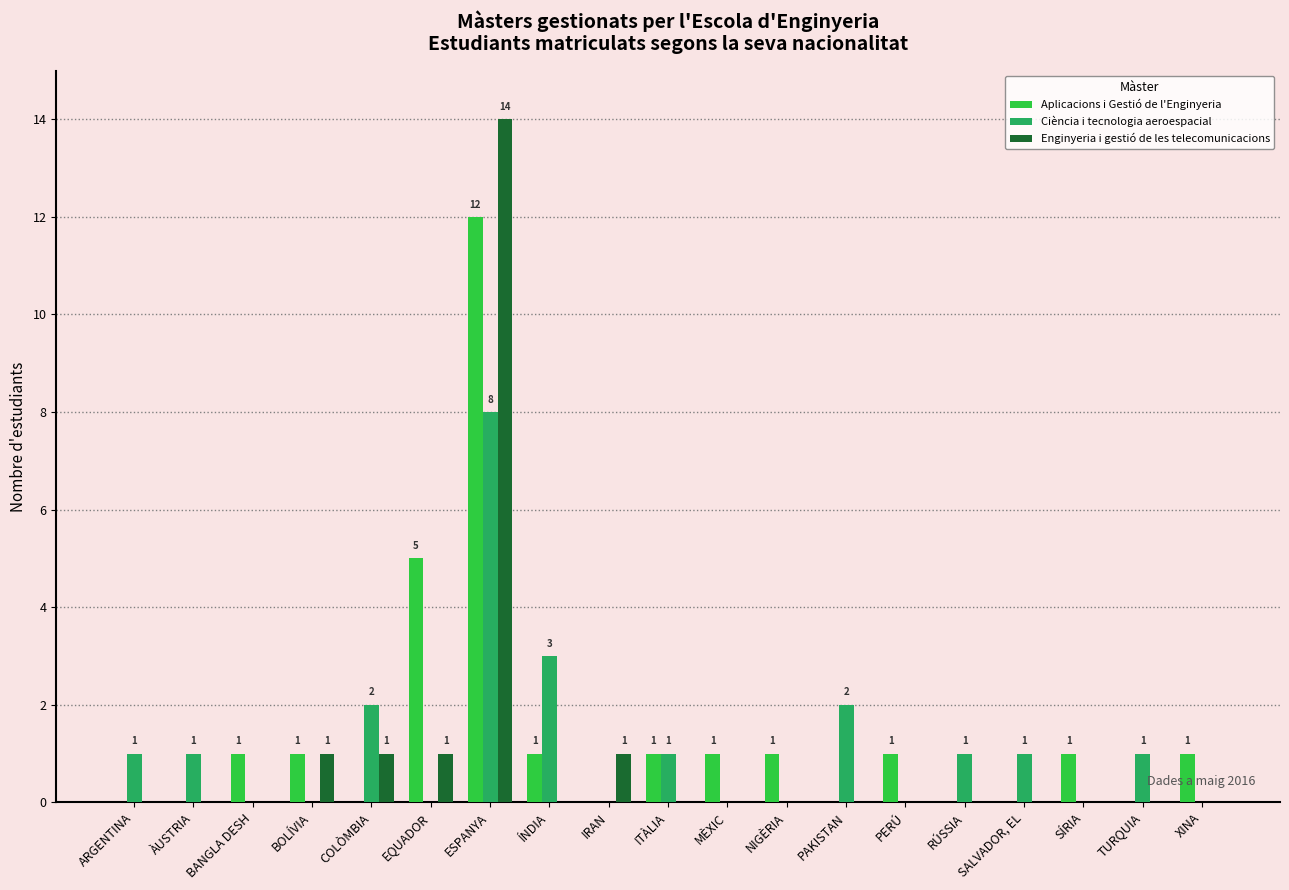

Between EQUADOR and IRAN, which series saw the biggest shift?

Aplicacions i Gestió de l'Enginyeria